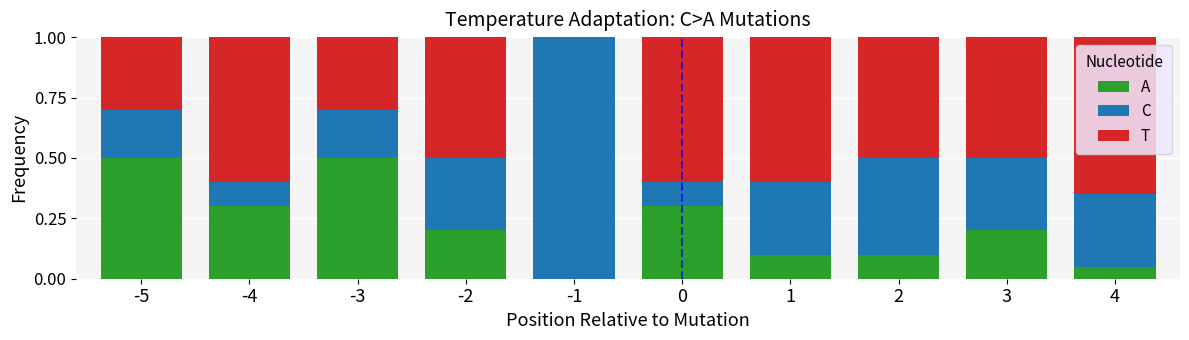

What is the total value across all series at -5?

1.0